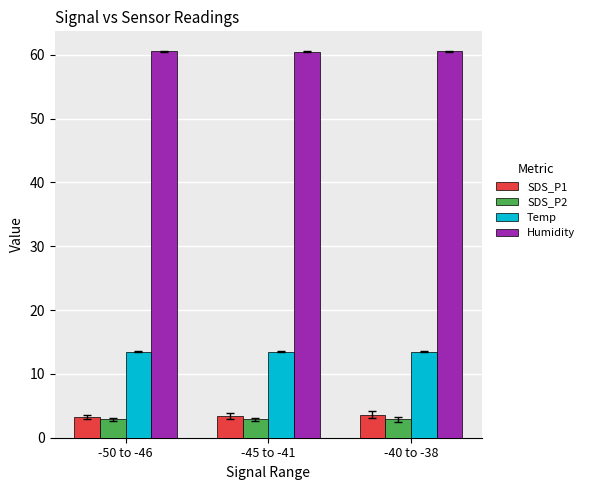

What is the sum of the Humidity values at -50 to -46 and -45 to -41?

121.0